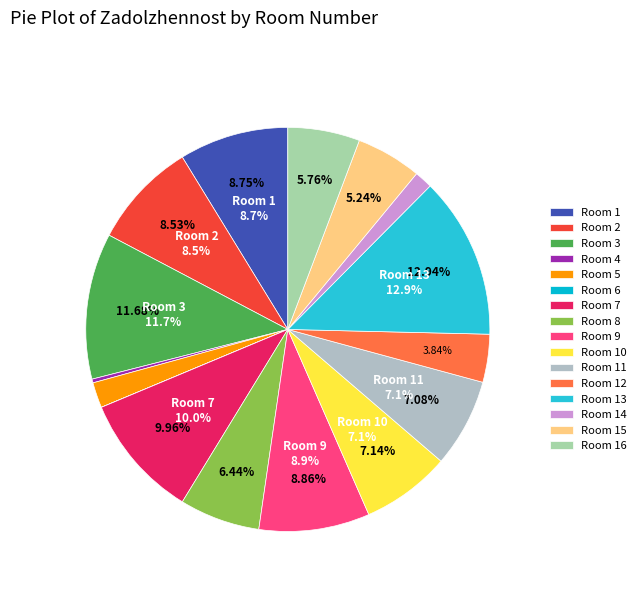

Is there a majority slice in this chart?

No